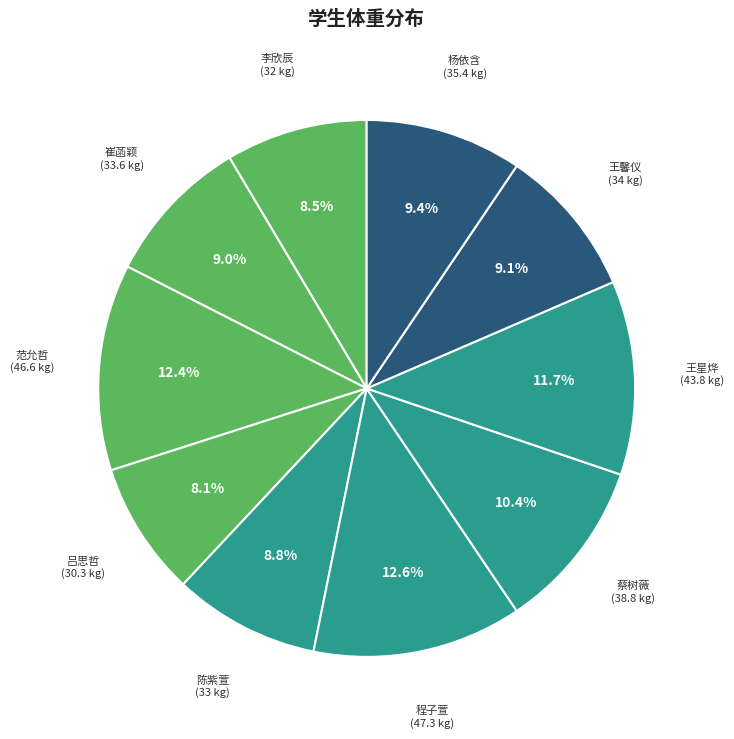

How many slices are in this pie chart?

10